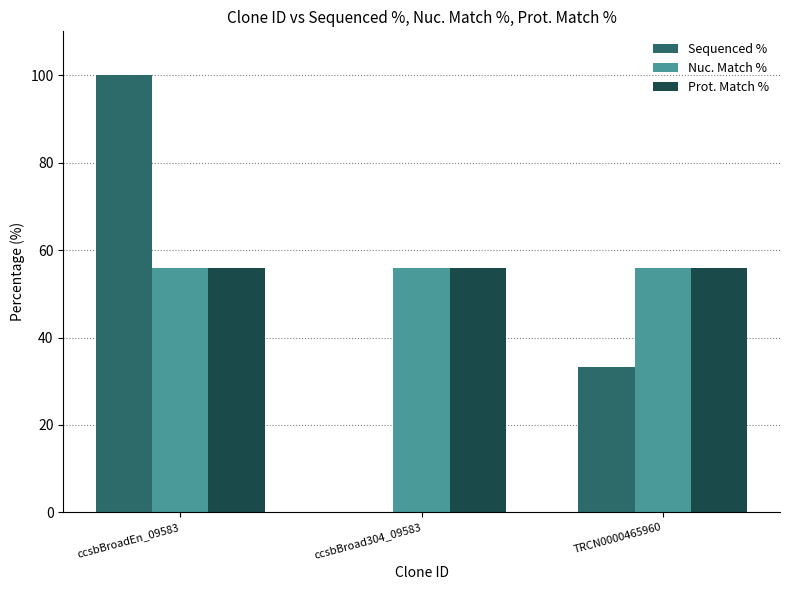

Where does the Sequenced % series first go above 33?

ccsbBroadEn_09583